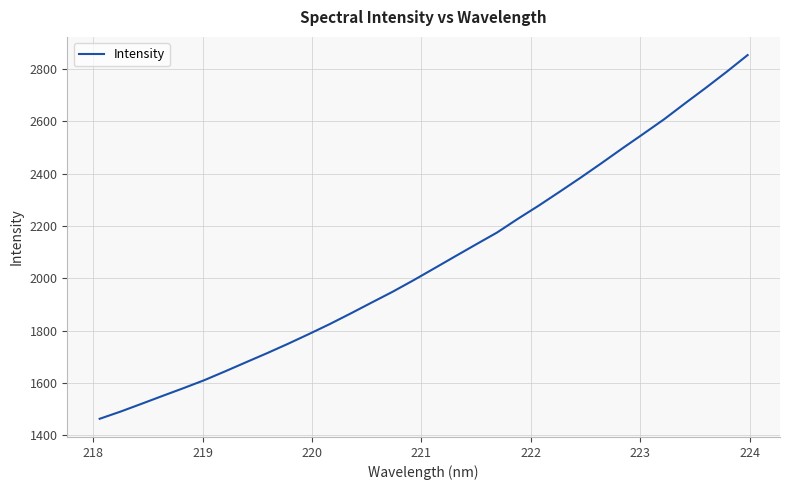

What is the greatest value displayed?

2852.9